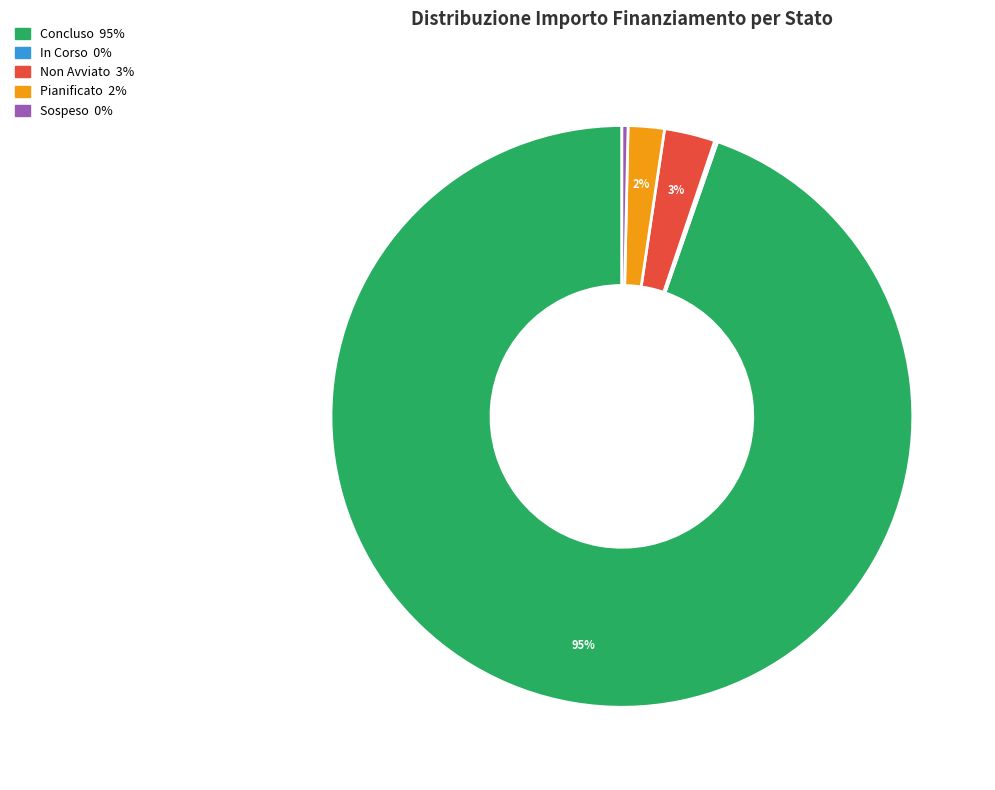

To the nearest percent, what is the average slice percentage?

20%